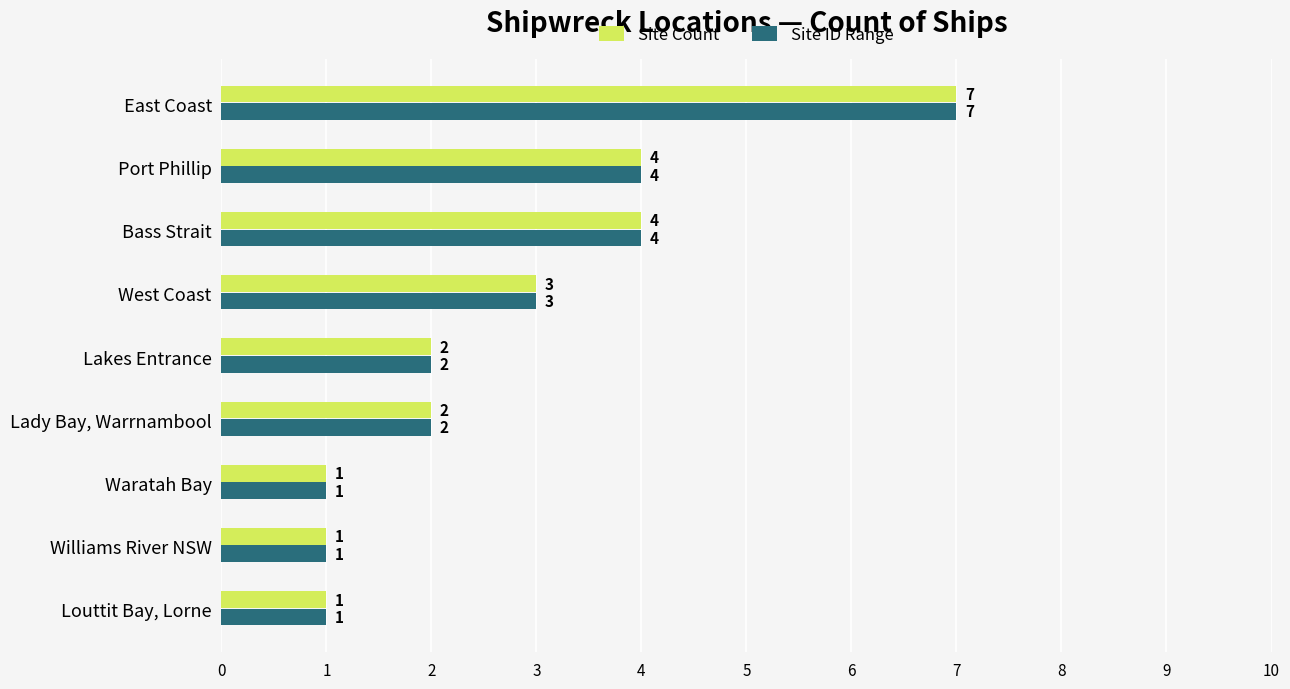

At which category is the sum across all series the highest?

East Coast